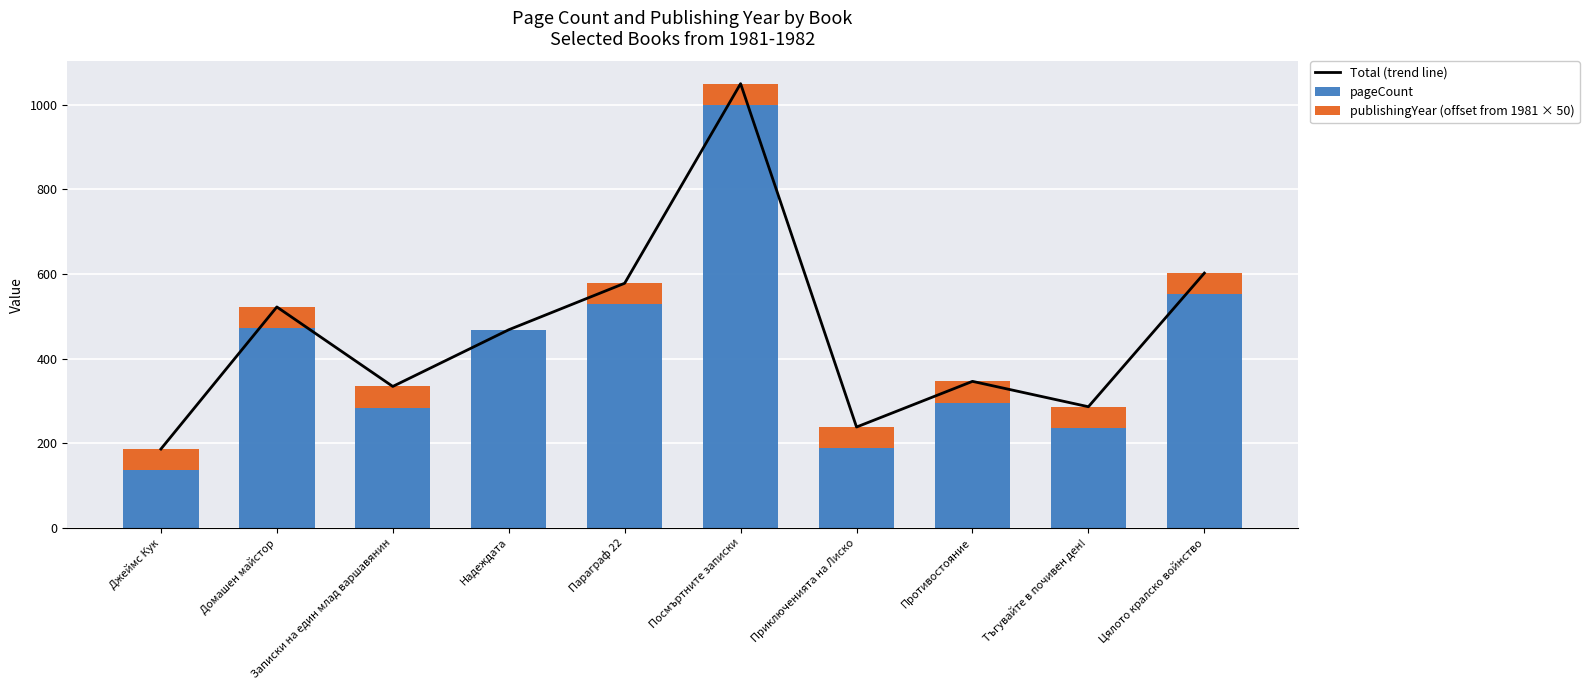

The publishingYear (offset from 1981 × 50) series shows 15 at Цялото кралско войнство. True or false?

False